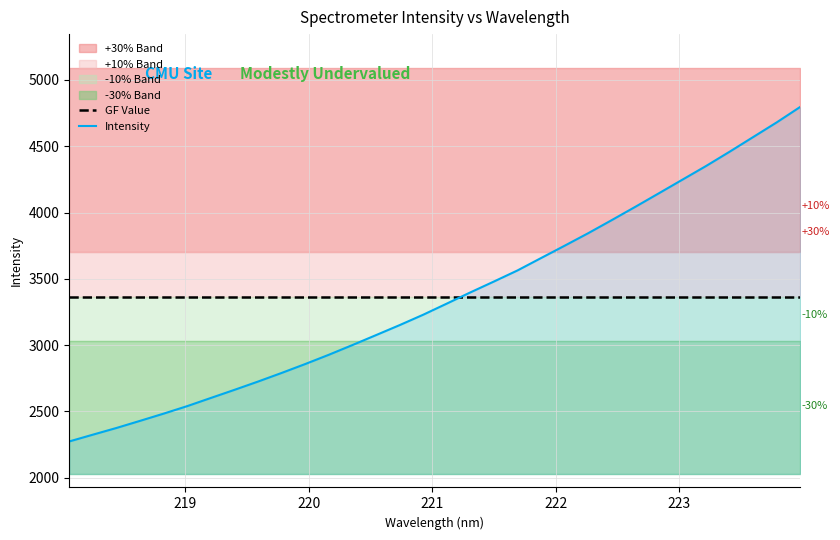

True or false: GF Value and Intensity cross at least once.

True